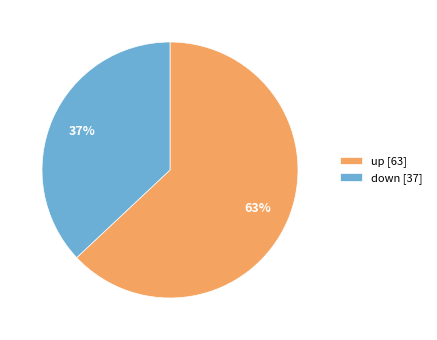

To the nearest percent, what percentage of the pie is up?

63%